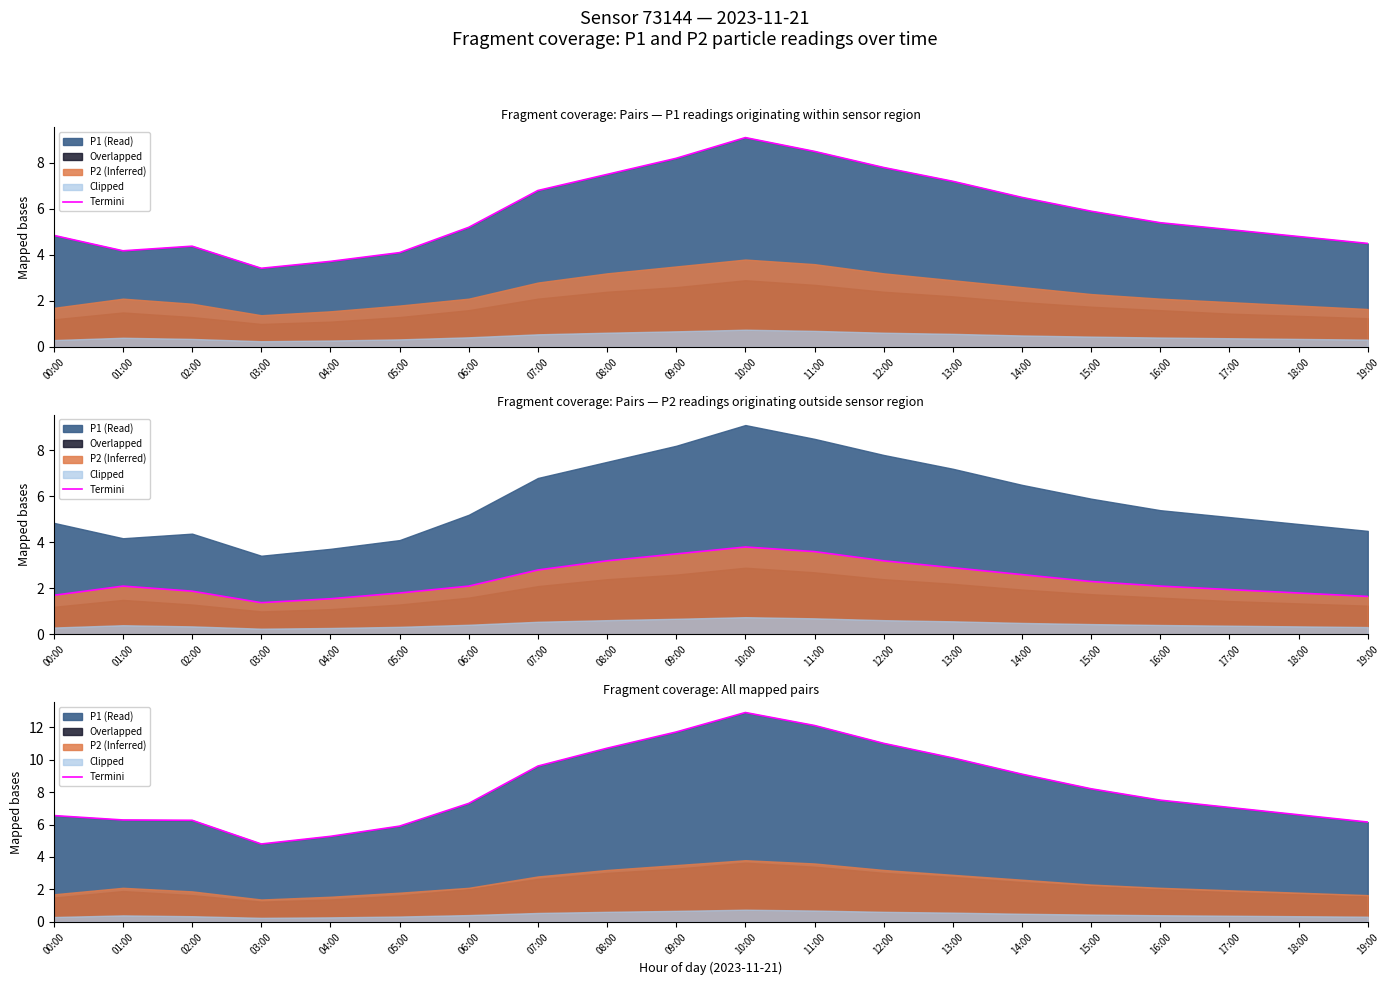

What is the minimum value shown in the chart?

4.8